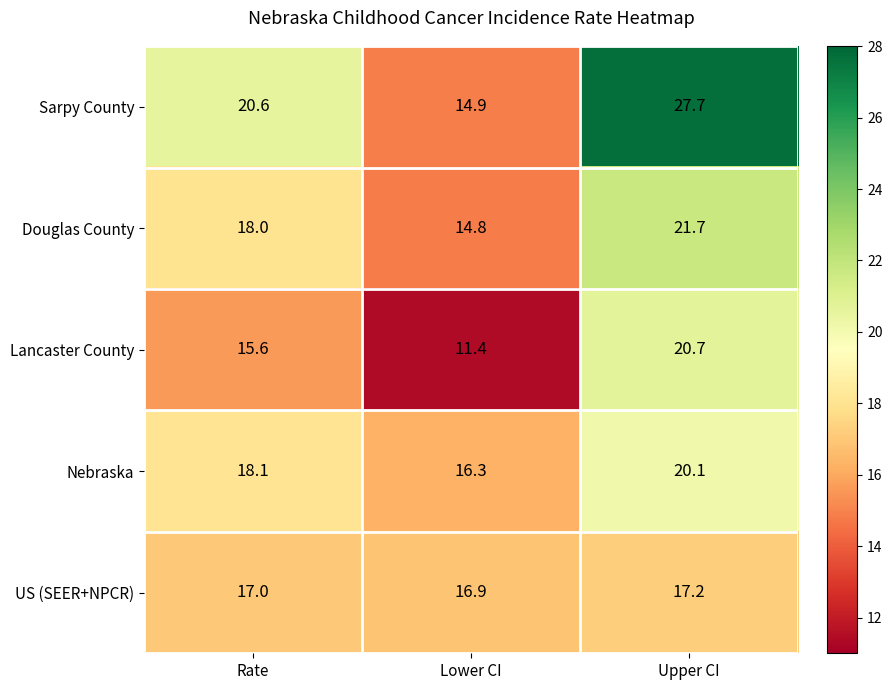

Which series has the widest spread of values?

Sarpy County